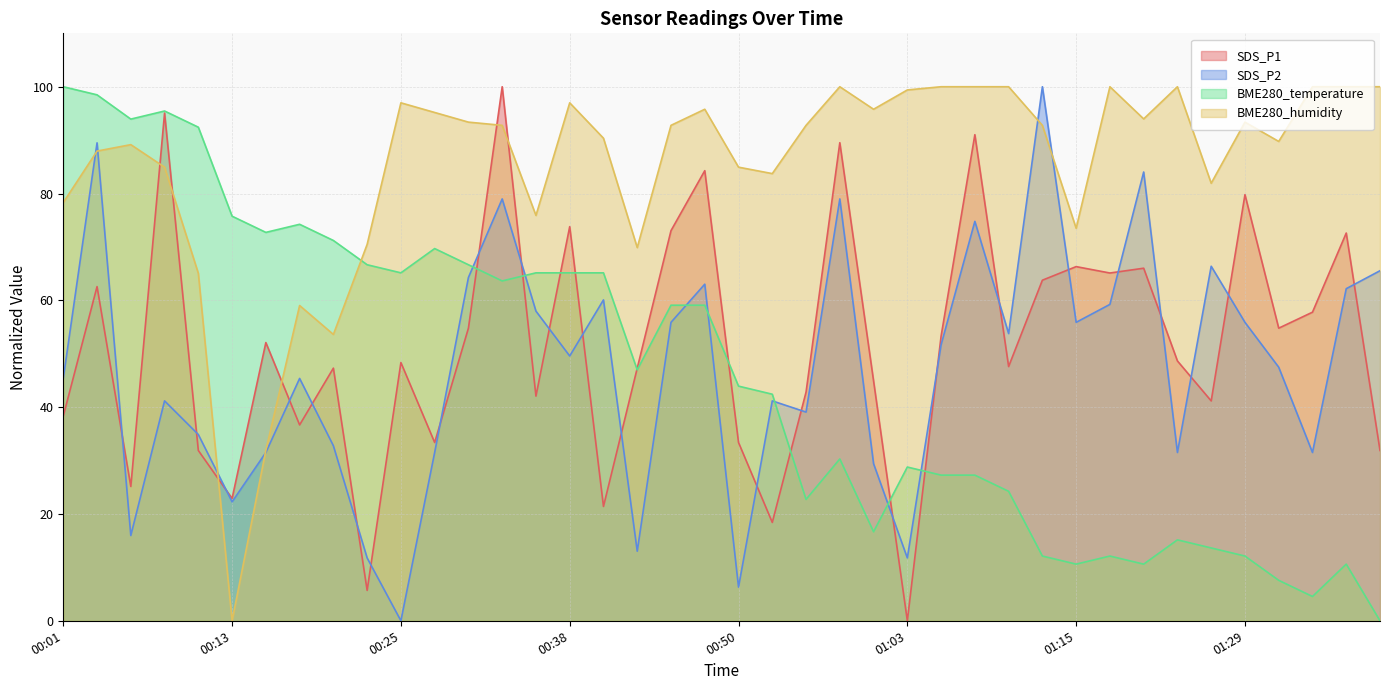

What is the label of the 38th point from the right?

00:06